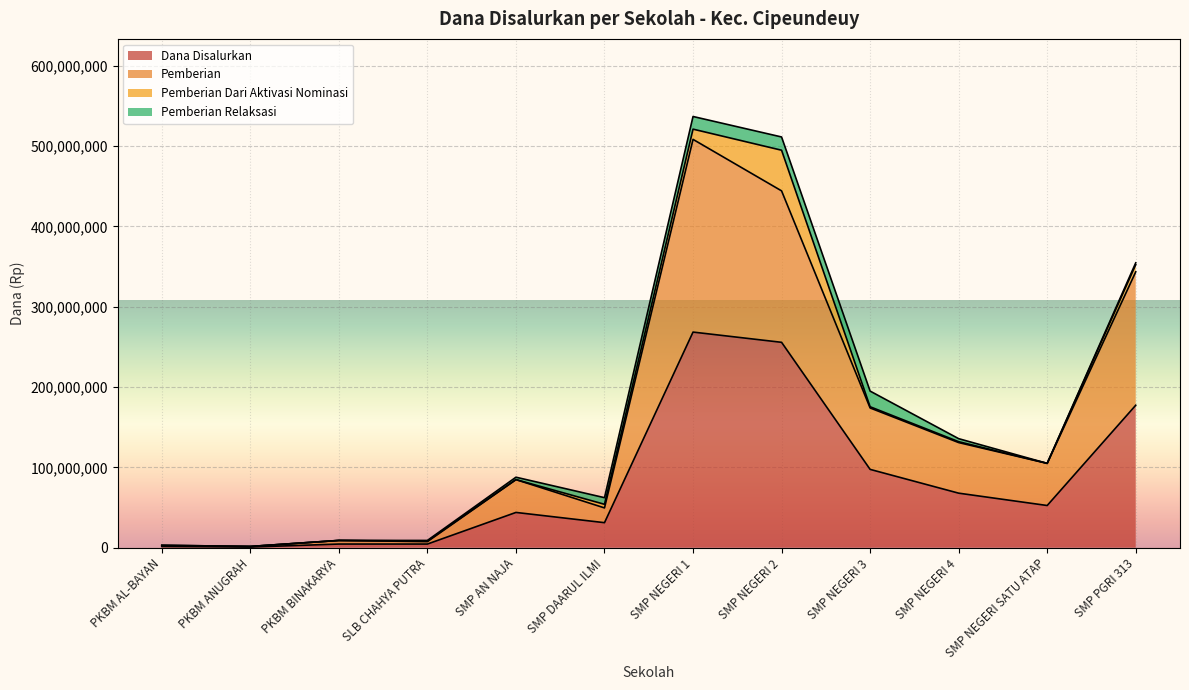

How many lines are shown in the chart?

4